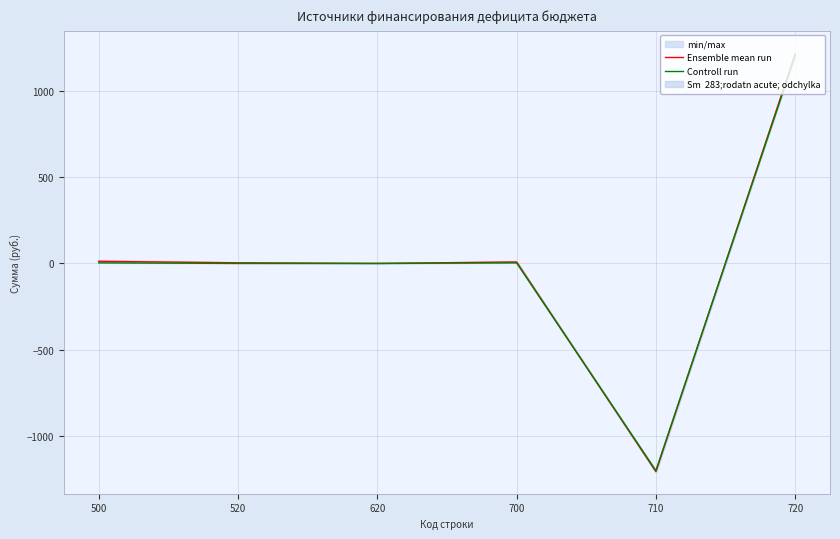

Where is the first local maximum for Ensemble mean run?

700